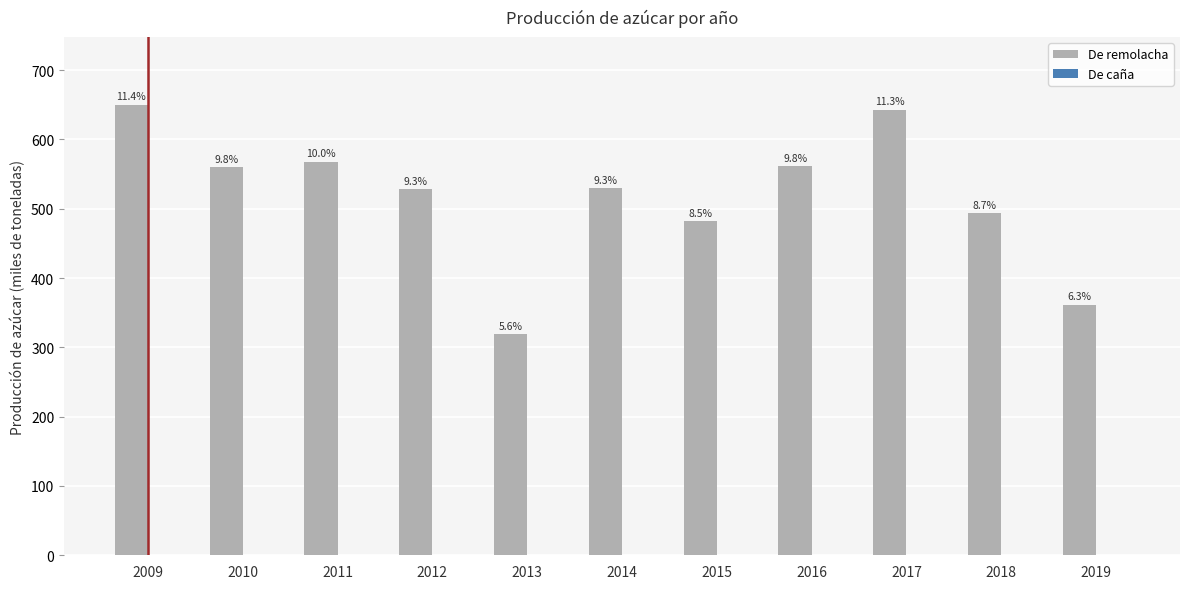

Is the value of De remolacha at 2014 greater than the value of De caña at 2018?

Yes